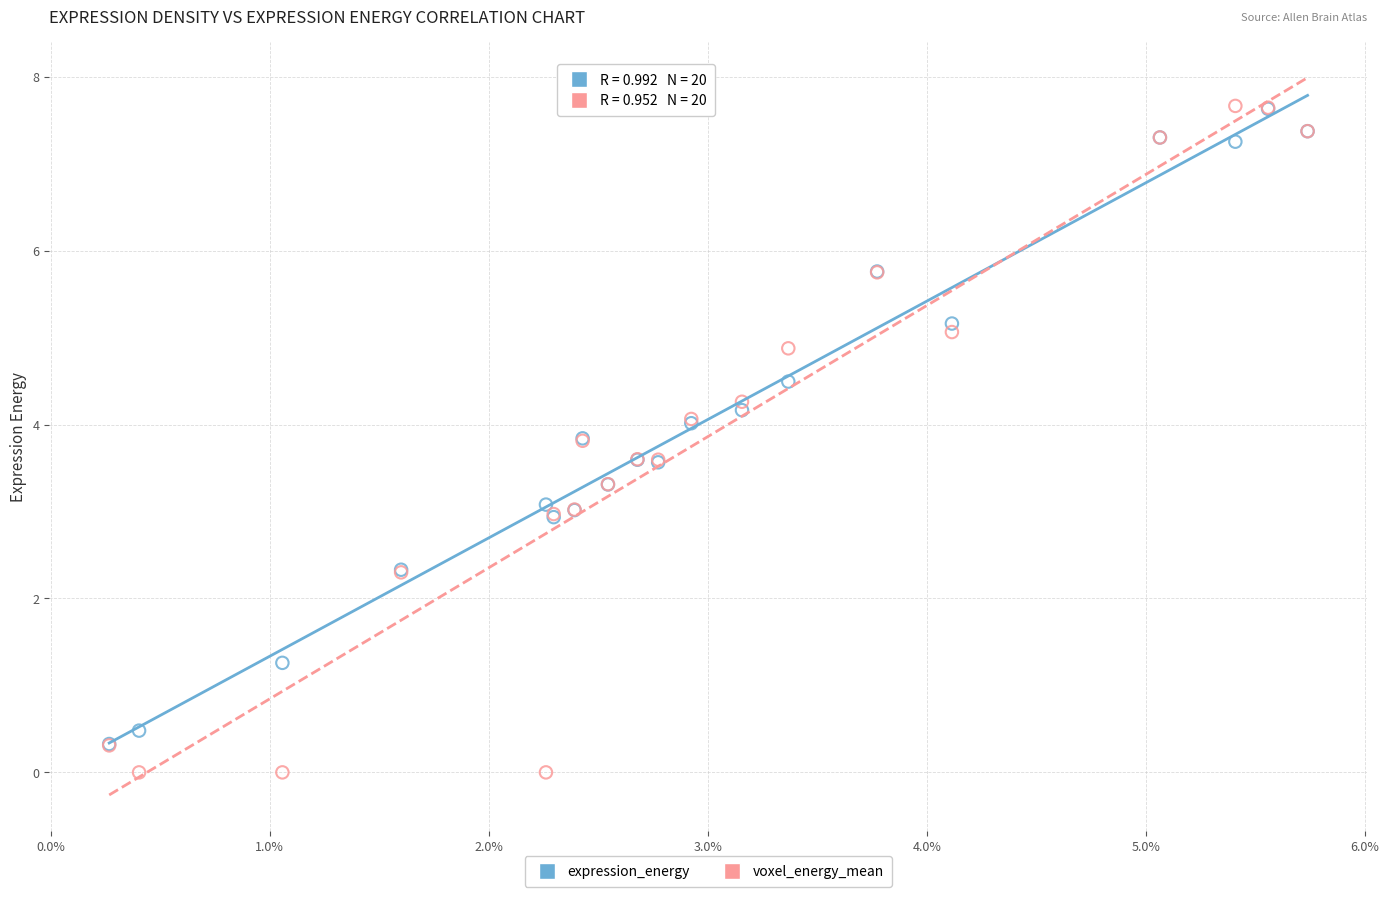

What are all the series names shown in the legend?

expression_energy, voxel_energy_mean